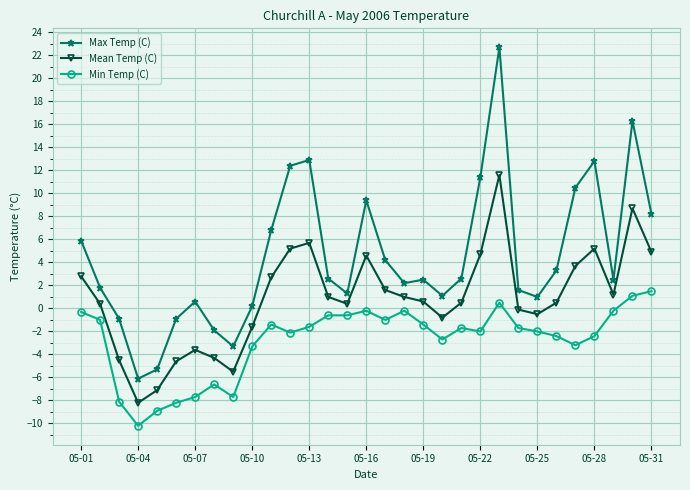

What is the difference between the maximum and minimum values in the Min Temp (C) series?

11.7